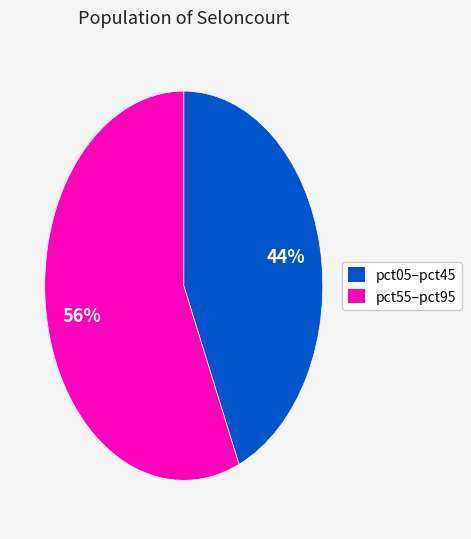

Is there any slice that represents more than half of the pie?

Yes